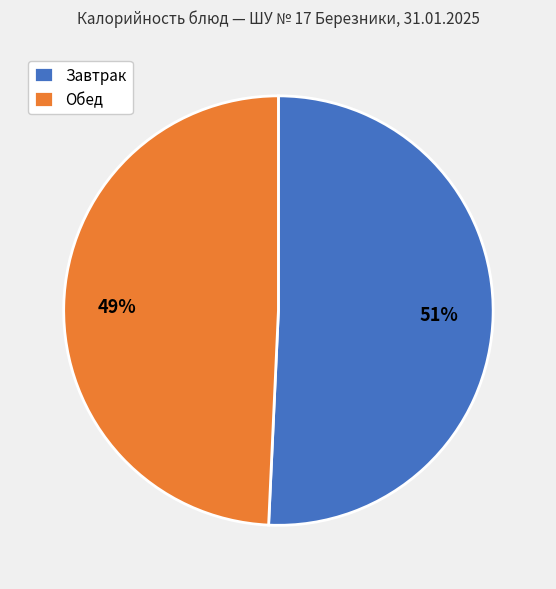

Do Завтрак and Обед together represent more than half of the pie?

Yes